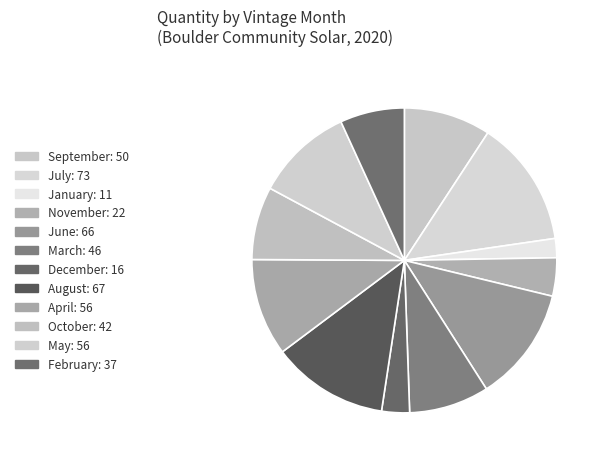

Count the number of slices in the pie.

12